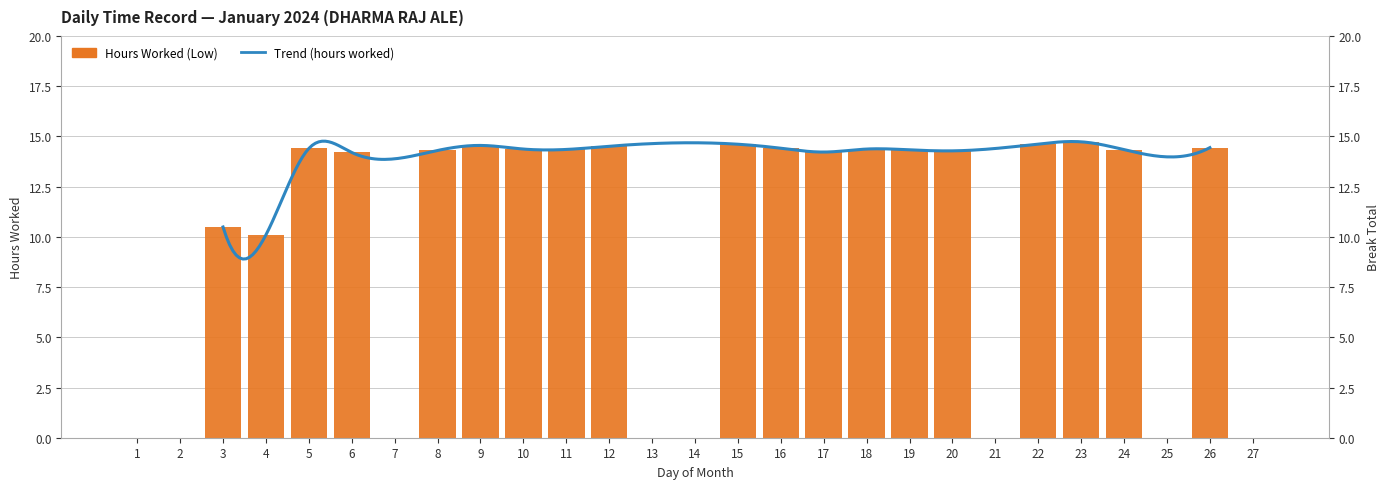

List the labels in order of value, smallest first.

1, 2, 7, 13, 14, 21, 25, 27, 4, 3, 6, 17, 20, 8, 19, 24, 11, 10, 18, 5, 16, 26, 12, 9, 15, 22, 23